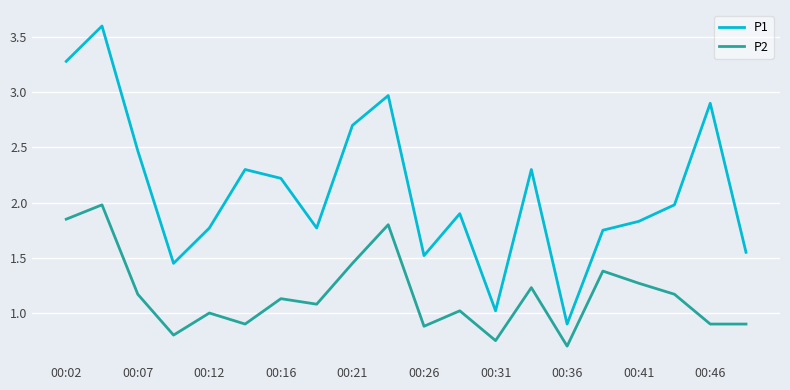

What is the minimum value shown in the chart?

0.7